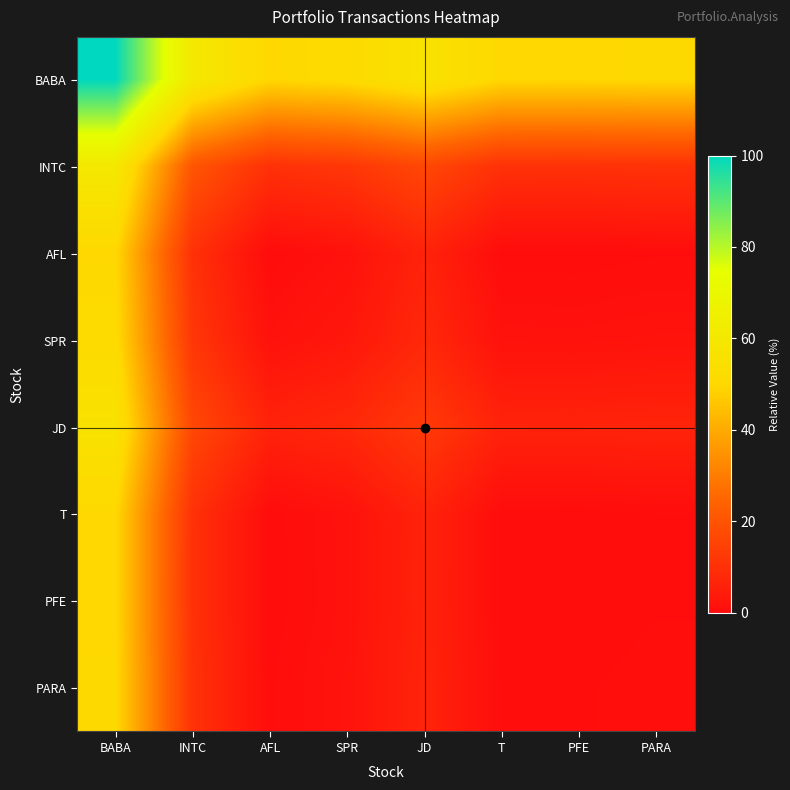

Reading left to right, transcribe all the data shown in this chart.

BABA: BABA=100.0	INTC=60.2	AFL=50.0	SPR=51.6	JD=56.3	T=50.1	PFE=50.0	PARA=50.3
INTC: BABA=60.2	INTC=20.4	AFL=10.2	SPR=11.8	JD=16.5	T=10.3	PFE=10.2	PARA=10.5
AFL: BABA=50.0	INTC=10.2	AFL=0.0	SPR=1.6	JD=6.3	T=0.1	PFE=0.0	PARA=0.3
SPR: BABA=51.6	INTC=11.8	AFL=1.6	SPR=3.1	JD=7.9	T=1.6	PFE=1.6	PARA=1.9
JD: BABA=56.3	INTC=16.5	AFL=6.3	SPR=7.9	JD=12.6	T=6.4	PFE=6.3	PARA=6.6
T: BABA=50.1	INTC=10.3	AFL=0.1	SPR=1.6	JD=6.4	T=0.1	PFE=0.1	PARA=0.4
PFE: BABA=50.0	INTC=10.2	AFL=0.0	SPR=1.6	JD=6.3	T=0.1	PFE=0.0	PARA=0.3
PARA: BABA=50.3	INTC=10.5	AFL=0.3	SPR=1.9	JD=6.6	T=0.4	PFE=0.3	PARA=0.6